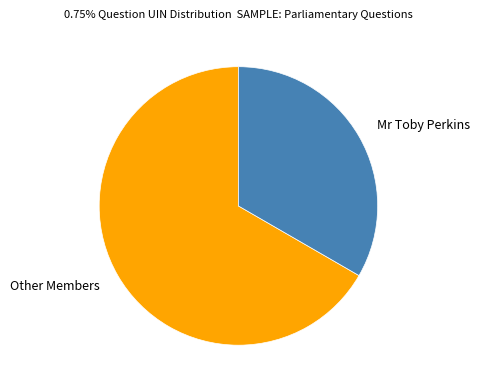

Is there any slice that represents more than half of the pie?

Yes